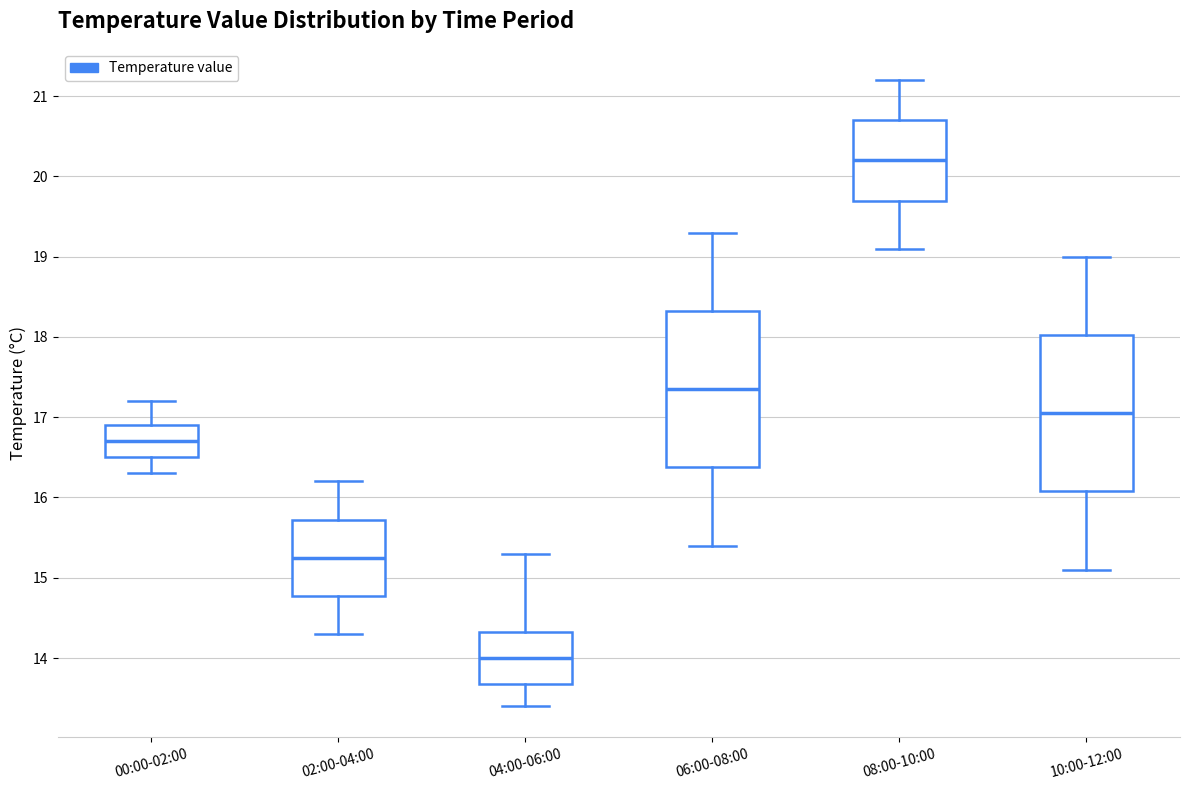

Reading left to right, transcribe this box plot: for each box, give where its median line is, the range the box spans, and where its two whiskers end, as read against the y-axis. The values are not printed on the chart, so give them approximately, as read against the axis.

00:00-02:00: median 16.7, box 16.5 to 16.9, whiskers 16.3 to 17.2
02:00-04:00: median 15.3, box 14.8 to 15.7, whiskers 14.3 to 16.2
04:00-06:00: median 14.0, box 13.7 to 14.3, whiskers 13.4 to 15.3
06:00-08:00: median 17.4, box 16.4 to 18.3, whiskers 15.4 to 19.3
08:00-10:00: median 20.2, box 19.7 to 20.7, whiskers 19.1 to 21.2
10:00-12:00: median 17.1, box 16.1 to 18.0, whiskers 15.1 to 19.0